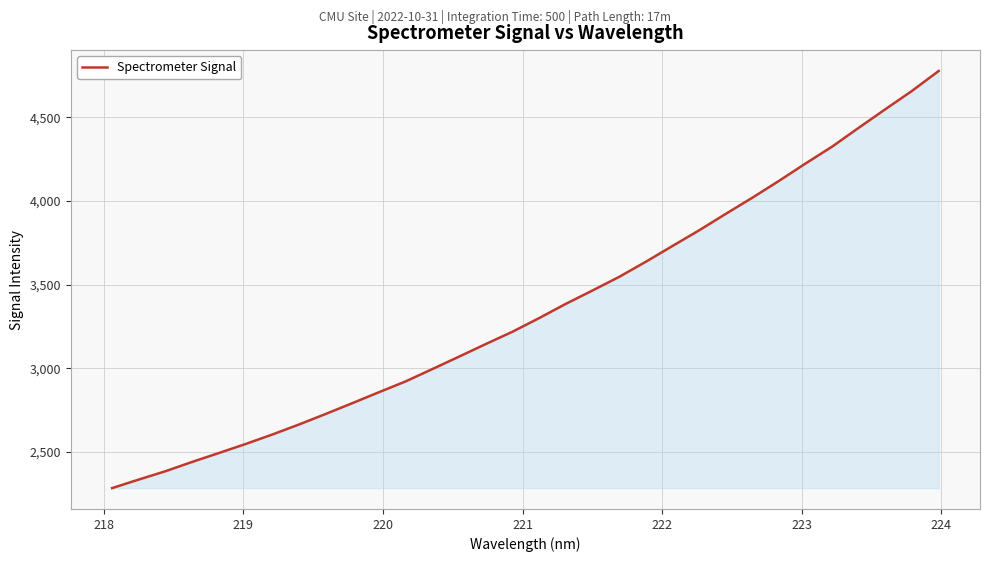

What is the greatest value displayed?

4776.6